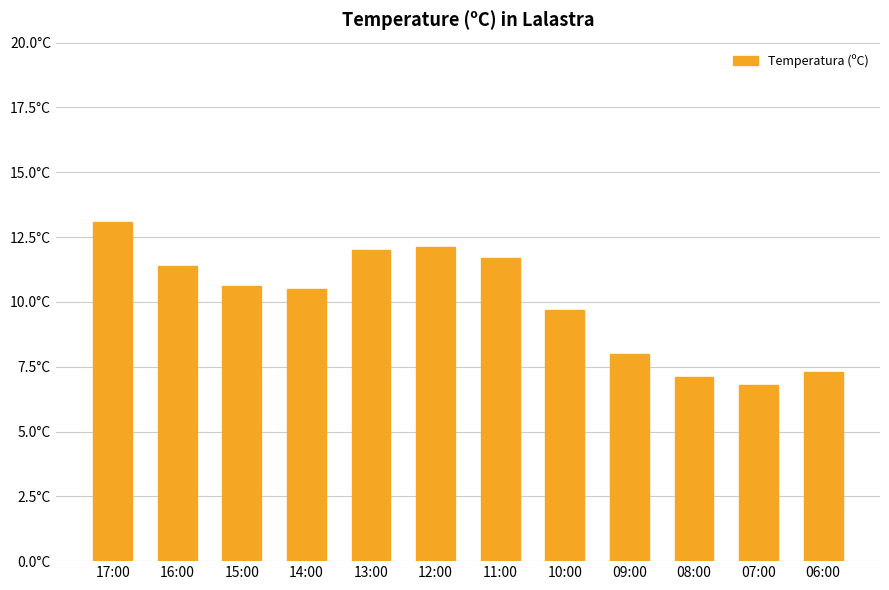

Reading left to right, transcribe all the data shown in this chart.

13.1	11.4	10.6	10.5	12.0	12.1	11.7	9.7	8.0	7.1	6.8	7.3